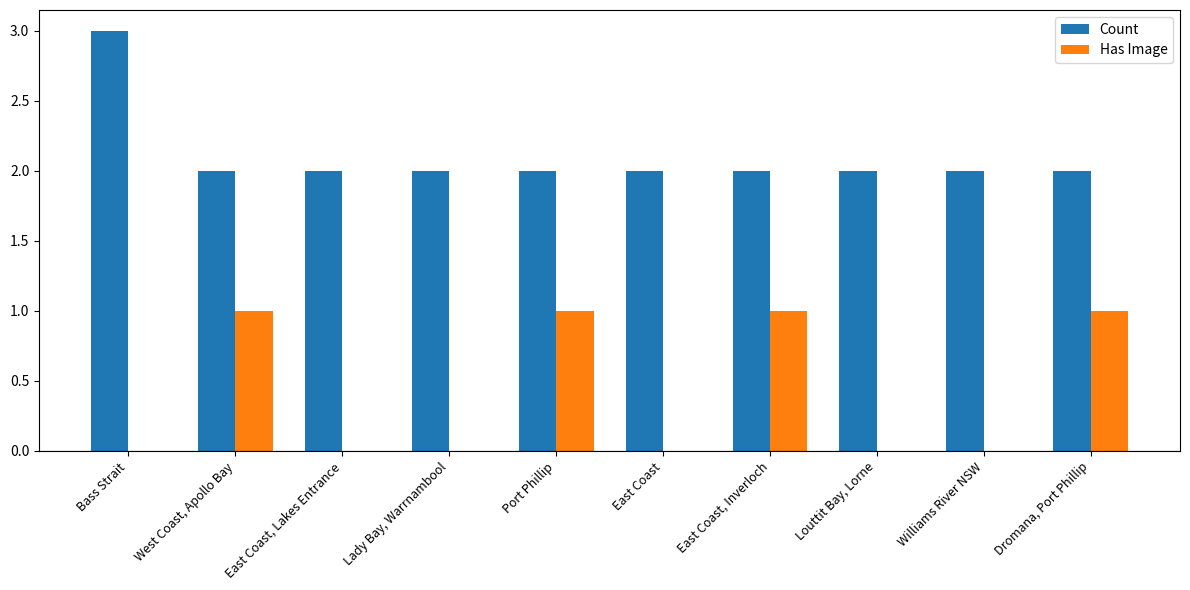

What is the total value across all series at Bass Strait?

3